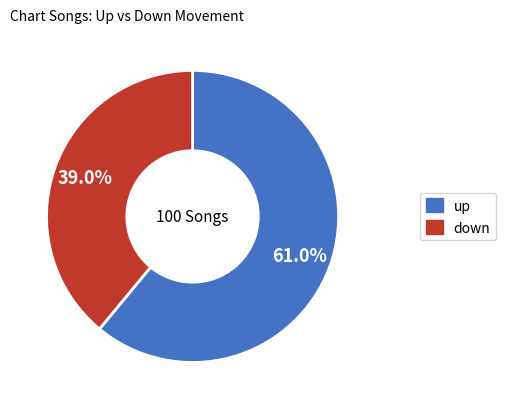

Is the sum of up and down greater than half?

Yes